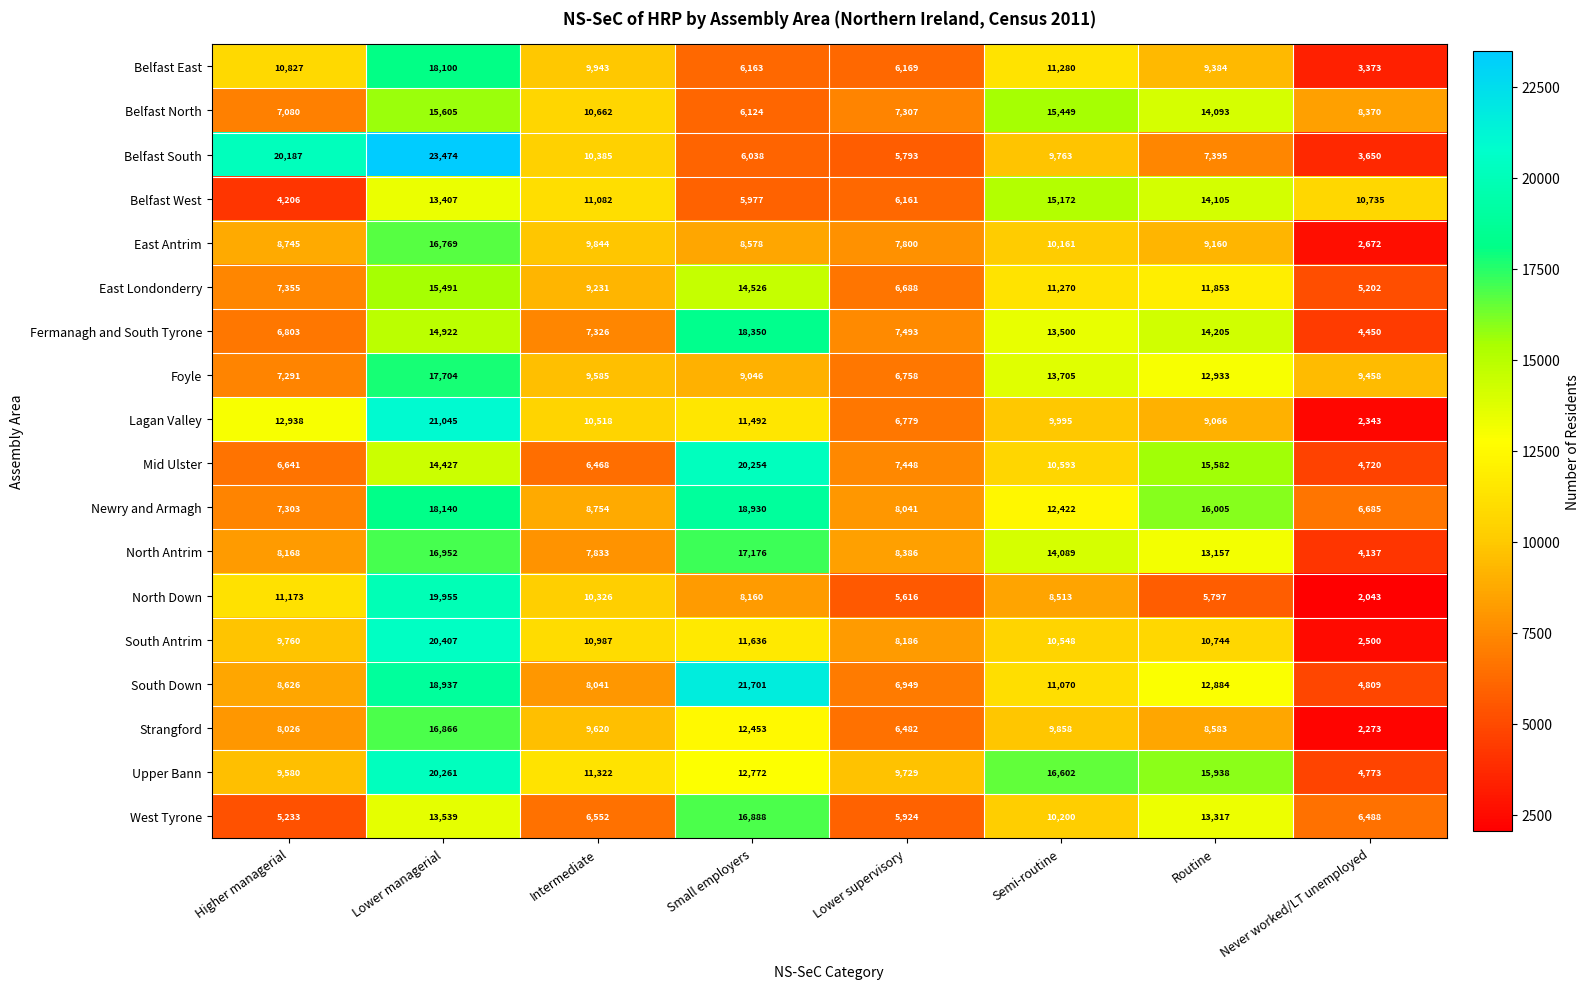

What is the sum of the Belfast West values at Routine and Small employers?

20082